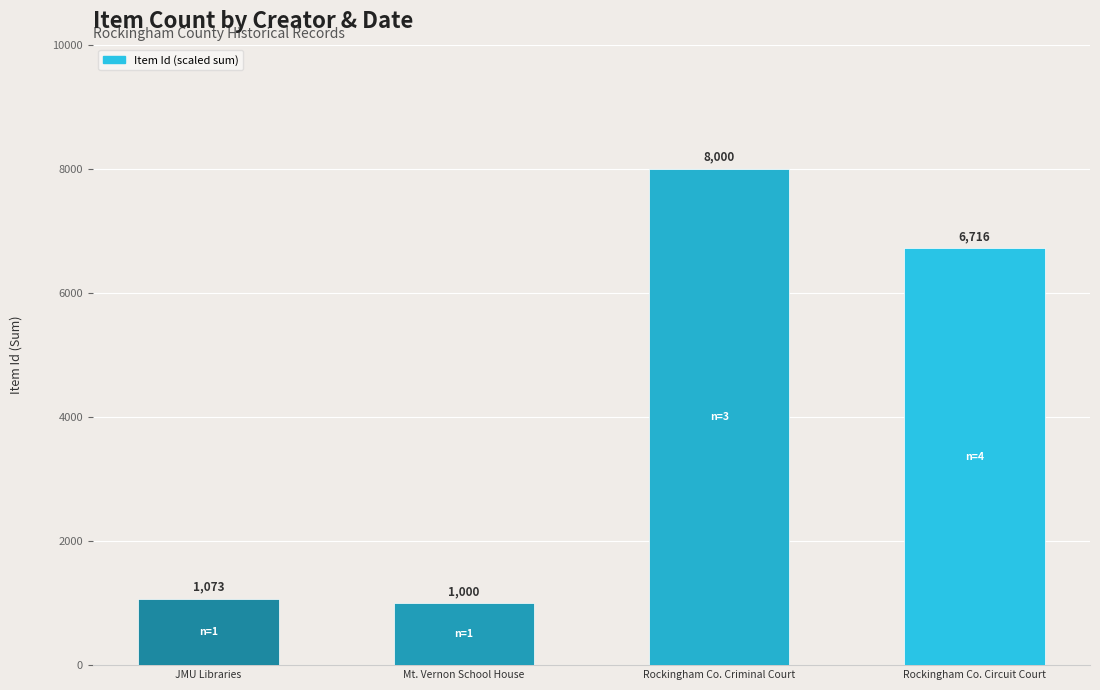

What is the change in value from Mt. Vernon School House to Rockingham Co. Criminal Court?

+7000